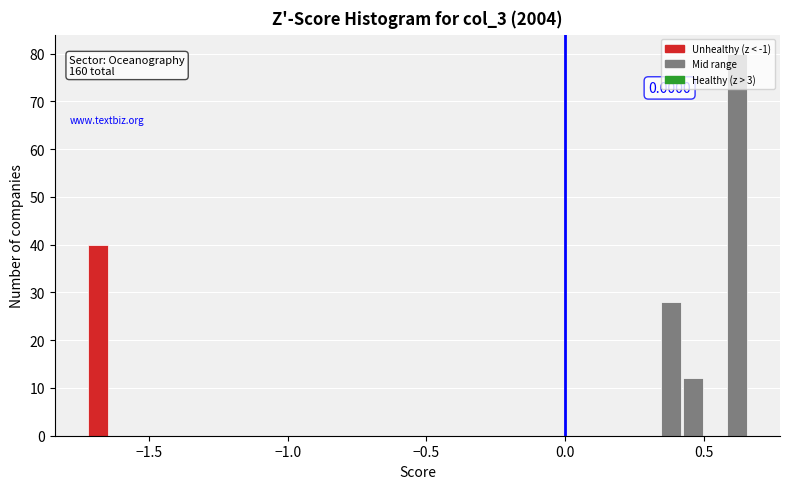

Read against the x-axis, roughly where is the centre of the tallest bar?

0.60